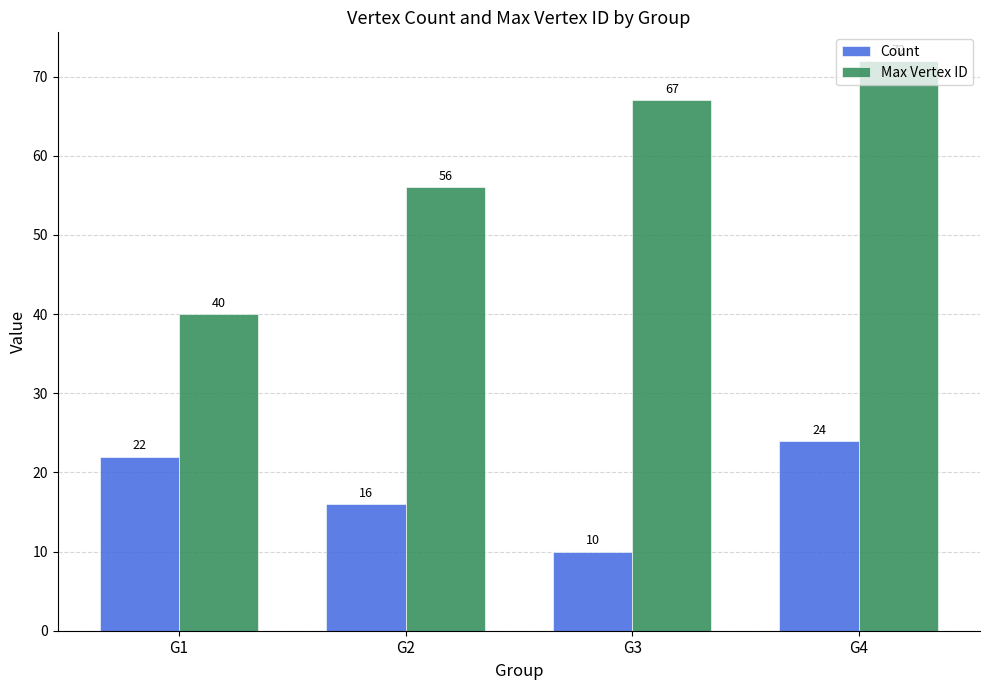

How many Max Vertex ID values are between 56 and 72?

3